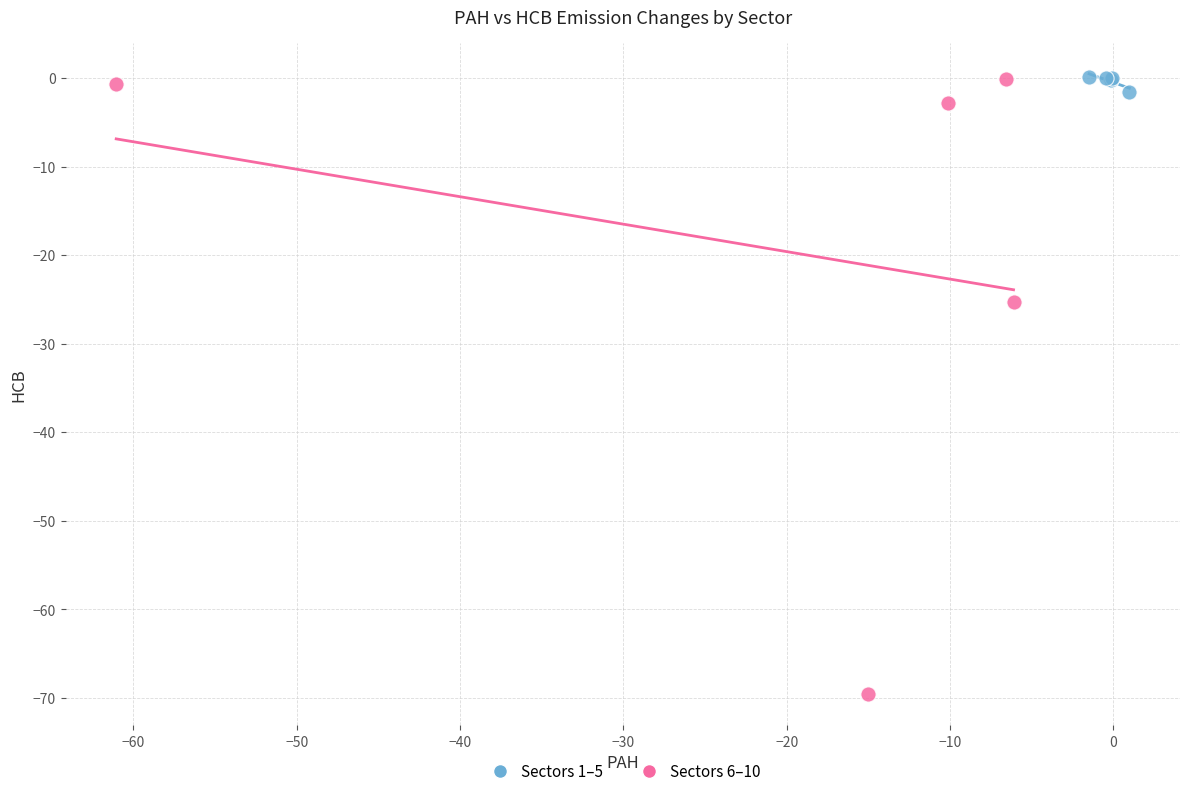

Which series reaches the minimum Y coordinate?

Sectors 6–10